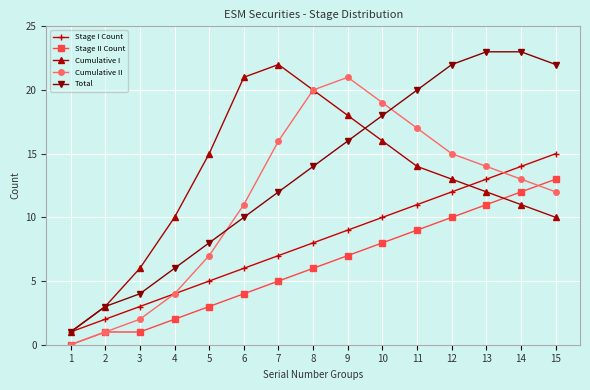

How many data points in Cumulative II are less than 13?

7